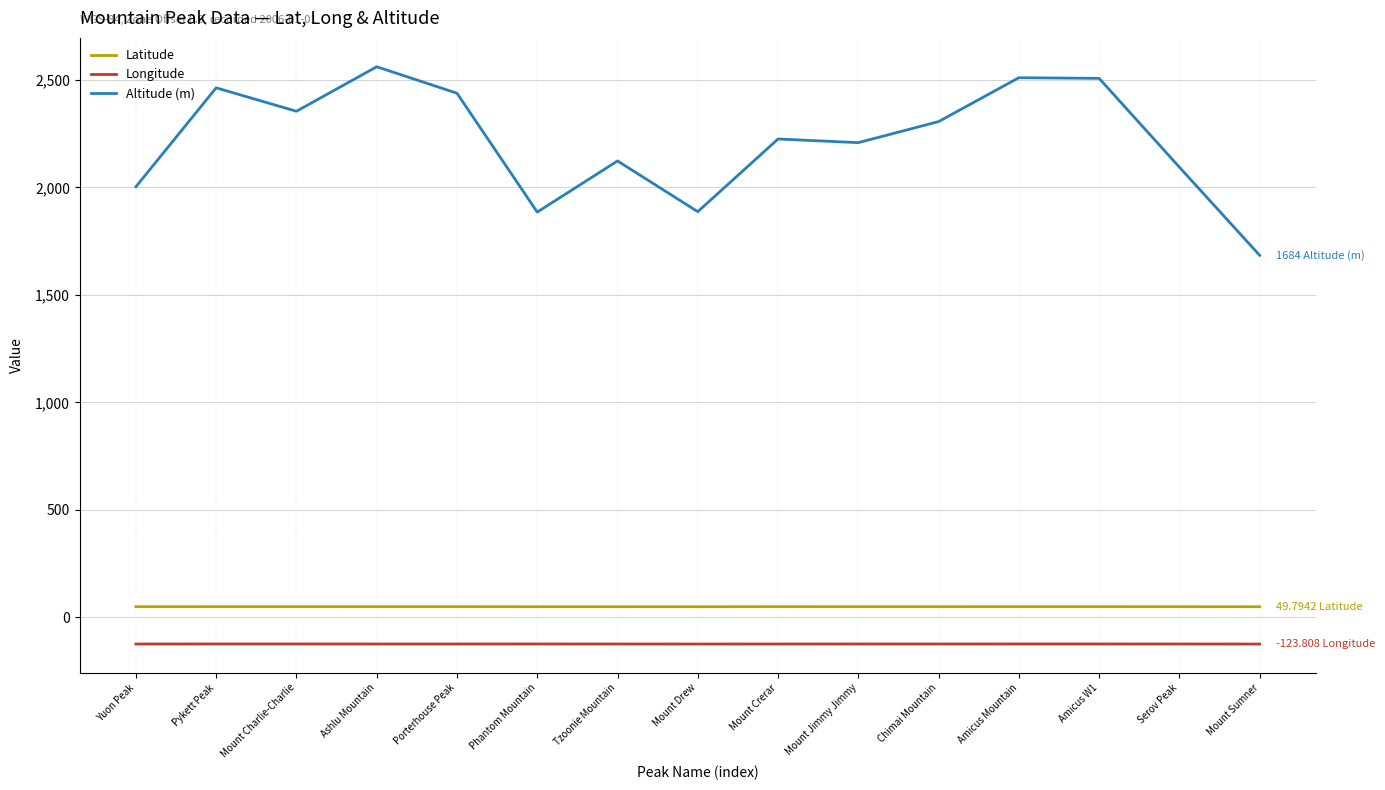

Rank the series at Phantom Mountain from highest to lowest value.

Altitude (m), Latitude, Longitude